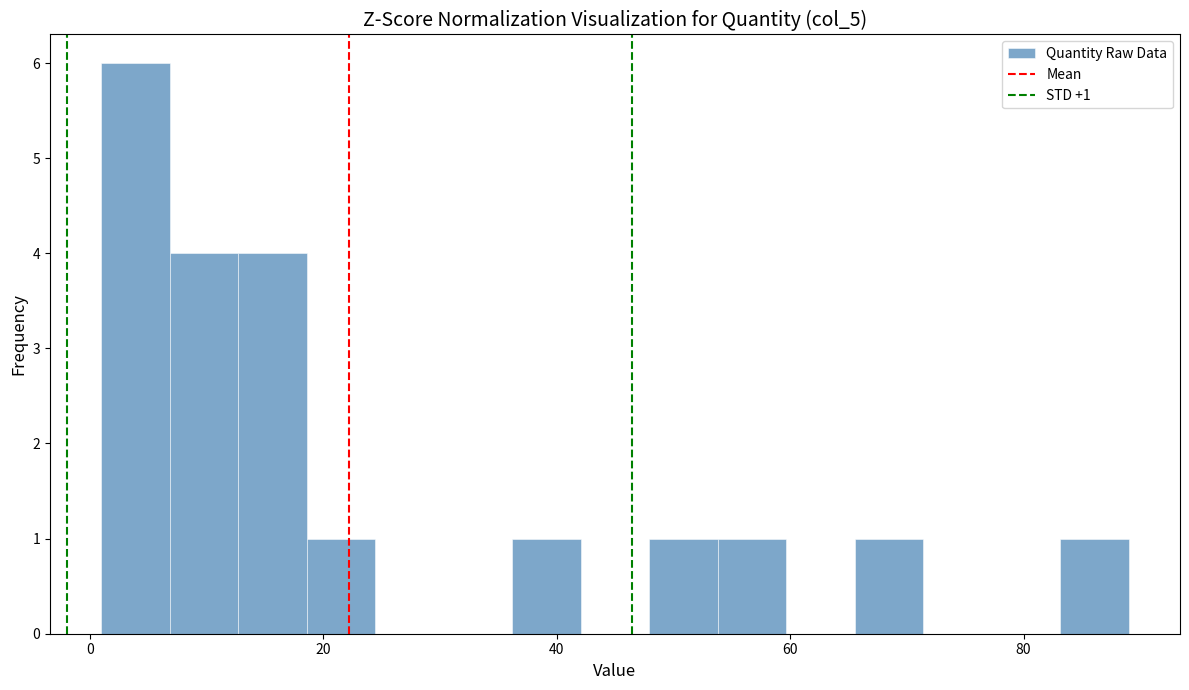

Around what value on the x-axis is the tallest bar? Give the approximate position of its centre, as read against the axis.

4